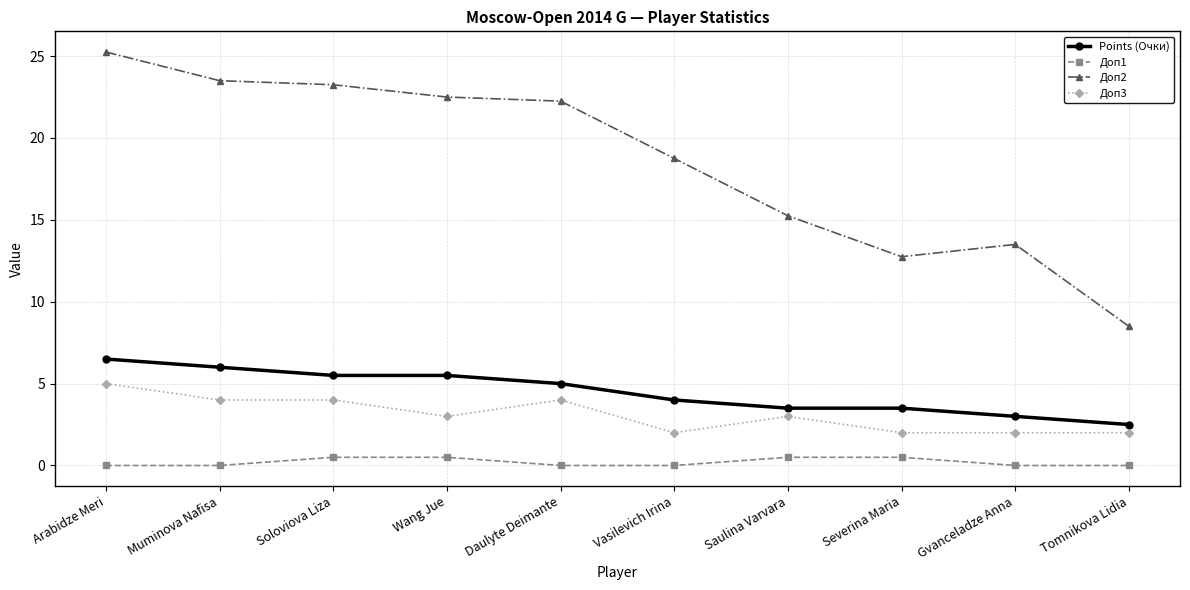

The value of Points (Очки) at Wang Jue is 5.5. True or false?

True